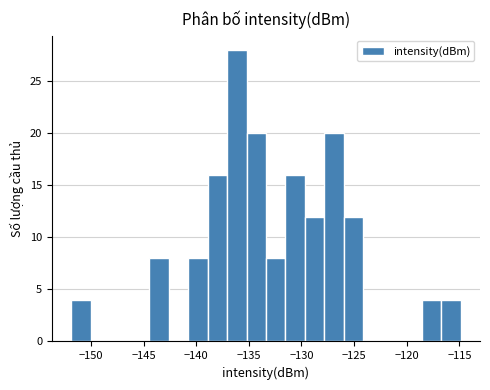

Read against the x-axis, roughly where is the centre of the tallest bar?

-136.0